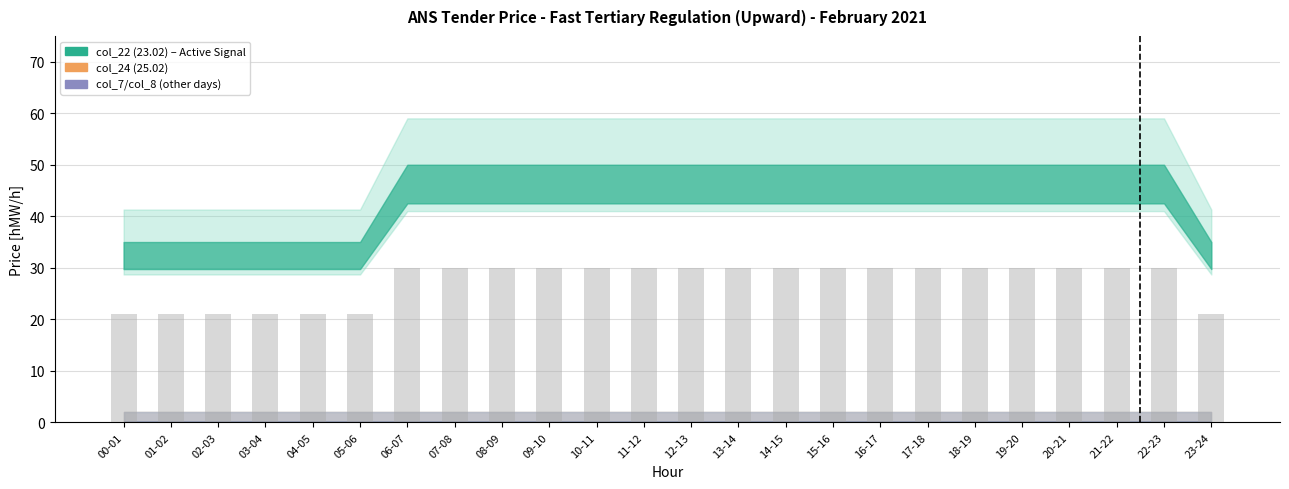

What is the maximum value shown in the chart?

30